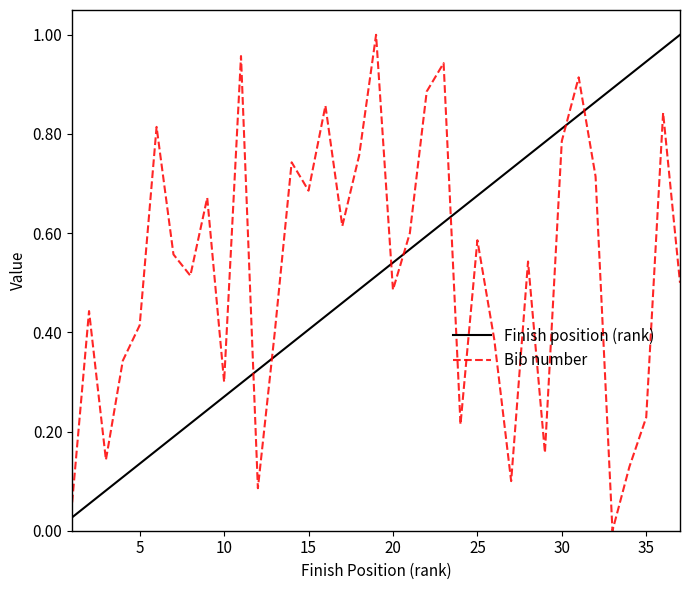

Which series ends up on top after the final intersection of Bib number and Finish position (rank)?

Finish position (rank)